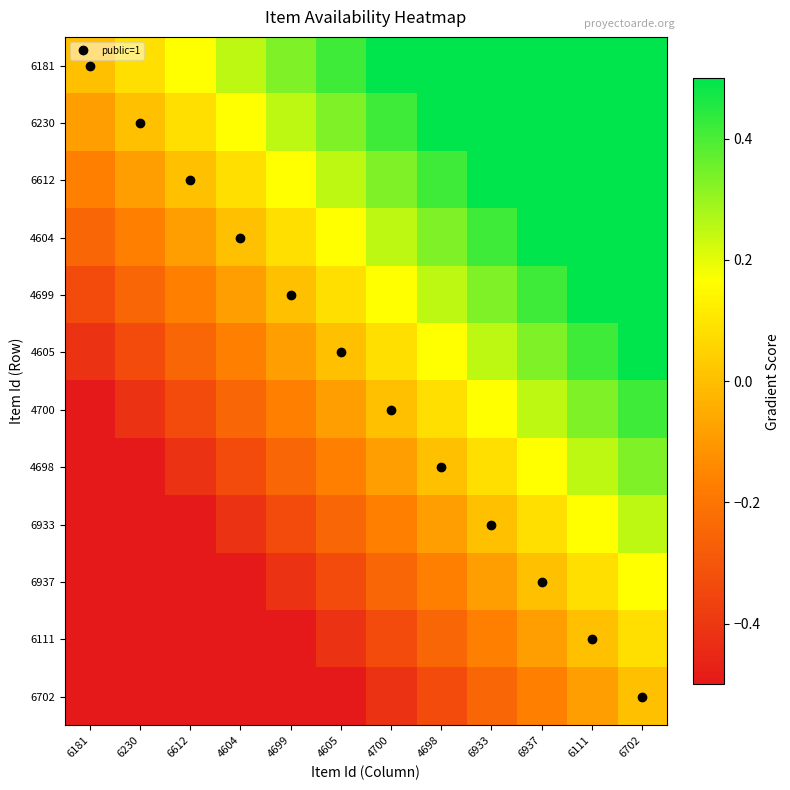

At how many categories does at least one series exceed 0?

11